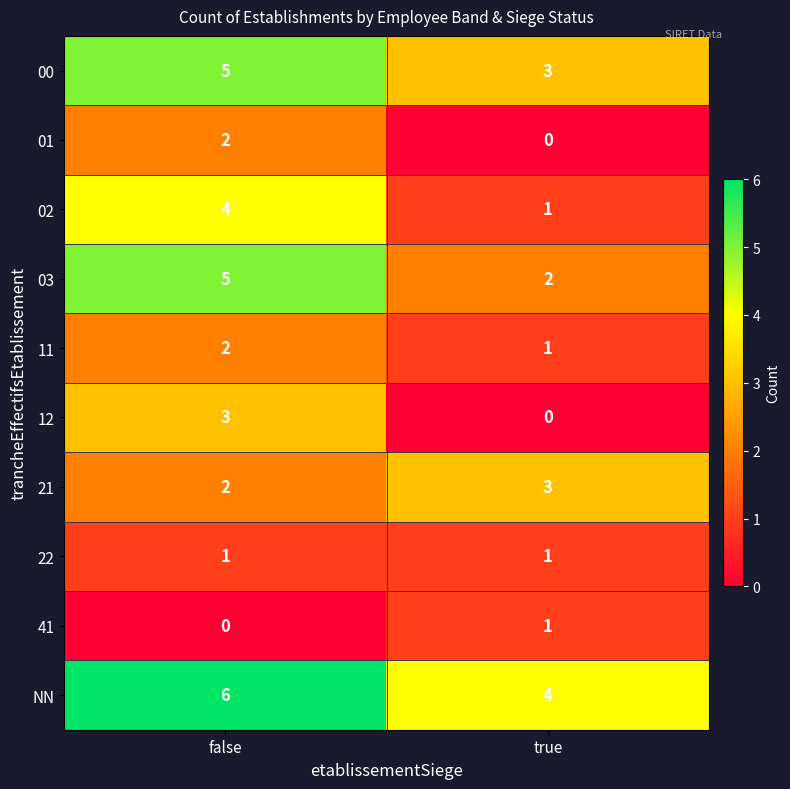

At which label does 21 reach its peak?

true